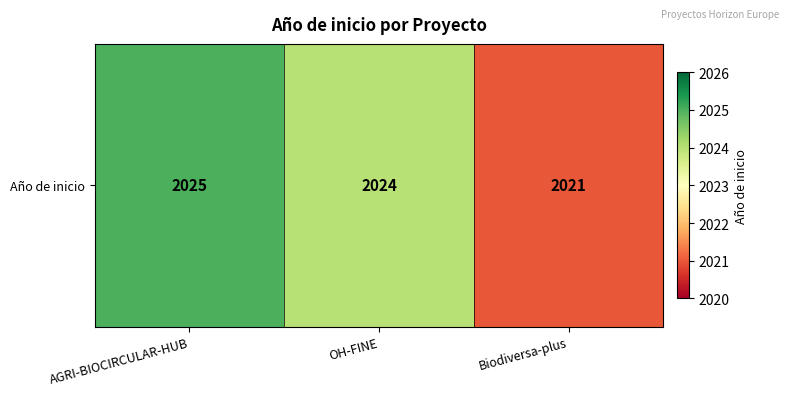

Count the values in the range 2021 to 2025.

3